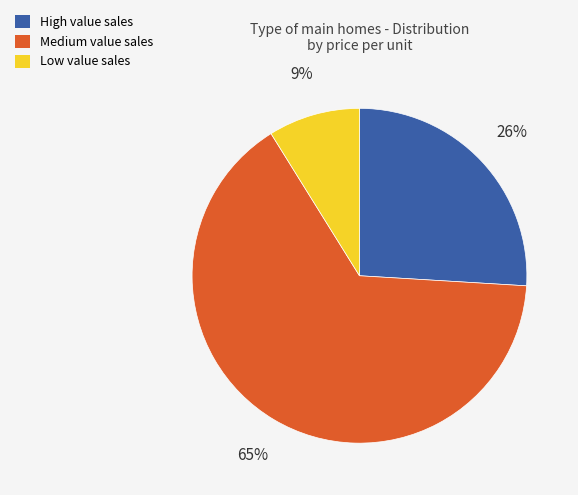

To the nearest percent, what is the difference between the largest and smallest slice percentages?

56%